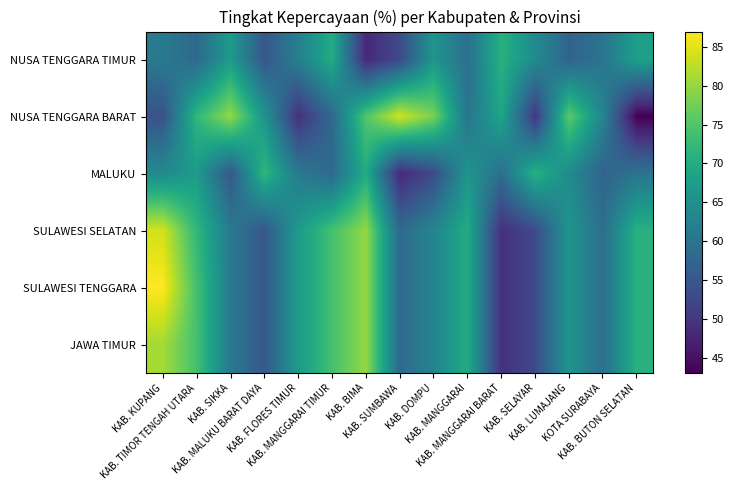

Reading left to right, extract all data points from this chart.

NUSA TENGGARA TIMUR: KAB. KUPANG=61	KAB. TIMOR TENGAH UTARA=58	KAB. SIKKA=67	KAB. MALUKU BARAT DAYA=55	KAB. FLORES TIMUR=62	KAB. MANGGARAI TIMUR=70	KAB. BIMA=48	KAB. SUMBAWA=53	KAB. DOMPU=66	KAB. MANGGARAI=59	KAB. MANGGARAI BARAT=71	KAB. SELAYAR=64	KAB. LUMAJANG=57	KOTA SURABAYA=60	KAB. BUTON SELATAN=68
NUSA TENGGARA BARAT: KAB. KUPANG=54	KAB. TIMOR TENGAH UTARA=72	KAB. SIKKA=80	KAB. MALUKU BARAT DAYA=66	KAB. FLORES TIMUR=49	KAB. MANGGARAI TIMUR=58	KAB. BIMA=75	KAB. SUMBAWA=84	KAB. DOMPU=78	KAB. MANGGARAI=60	KAB. MANGGARAI BARAT=69	KAB. SELAYAR=50	KAB. LUMAJANG=76	KOTA SURABAYA=63	KAB. BUTON SELATAN=43
MALUKU: KAB. KUPANG=64	KAB. TIMOR TENGAH UTARA=67	KAB. SIKKA=55	KAB. MALUKU BARAT DAYA=72	KAB. FLORES TIMUR=61	KAB. MANGGARAI TIMUR=58	KAB. BIMA=70	KAB. SUMBAWA=48	KAB. DOMPU=53	KAB. MANGGARAI=66	KAB. MANGGARAI BARAT=59	KAB. SELAYAR=71	KAB. LUMAJANG=64	KOTA SURABAYA=57	KAB. BUTON SELATAN=60
SULAWESI SELATAN: KAB. KUPANG=84	KAB. TIMOR TENGAH UTARA=72	KAB. SIKKA=61	KAB. MALUKU BARAT DAYA=55	KAB. FLORES TIMUR=67	KAB. MANGGARAI TIMUR=74	KAB. BIMA=80	KAB. SUMBAWA=58	KAB. DOMPU=63	KAB. MANGGARAI=70	KAB. MANGGARAI BARAT=49	KAB. SELAYAR=53	KAB. LUMAJANG=66	KOTA SURABAYA=59	KAB. BUTON SELATAN=71
SULAWESI TENGGARA: KAB. KUPANG=87	KAB. TIMOR TENGAH UTARA=74	KAB. SIKKA=61	KAB. MALUKU BARAT DAYA=55	KAB. FLORES TIMUR=67	KAB. MANGGARAI TIMUR=74	KAB. BIMA=80	KAB. SUMBAWA=58	KAB. DOMPU=63	KAB. MANGGARAI=70	KAB. MANGGARAI BARAT=49	KAB. SELAYAR=53	KAB. LUMAJANG=66	KOTA SURABAYA=59	KAB. BUTON SELATAN=71
JAWA TIMUR: KAB. KUPANG=81	KAB. TIMOR TENGAH UTARA=74	KAB. SIKKA=61	KAB. MALUKU BARAT DAYA=55	KAB. FLORES TIMUR=67	KAB. MANGGARAI TIMUR=74	KAB. BIMA=80	KAB. SUMBAWA=58	KAB. DOMPU=63	KAB. MANGGARAI=70	KAB. MANGGARAI BARAT=49	KAB. SELAYAR=53	KAB. LUMAJANG=66	KOTA SURABAYA=59	KAB. BUTON SELATAN=71